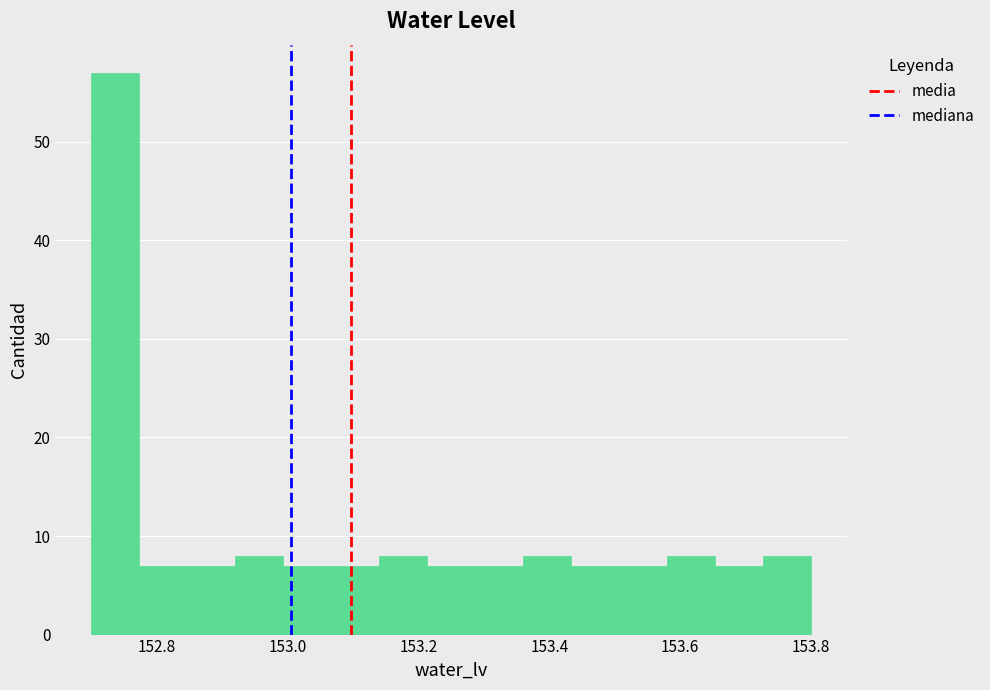

Read against the x-axis, roughly where is the centre of the tallest bar?

152.74